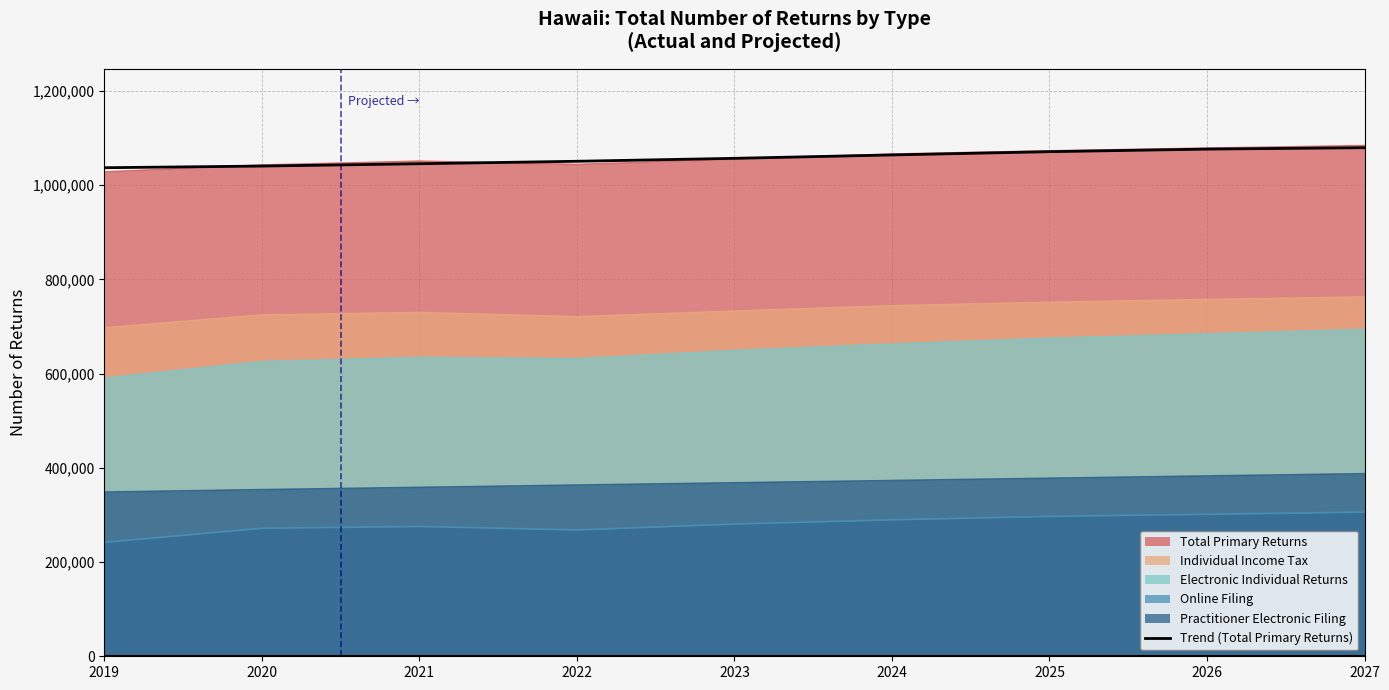

What is the difference between the values at 2025 and 2024?

6947.7